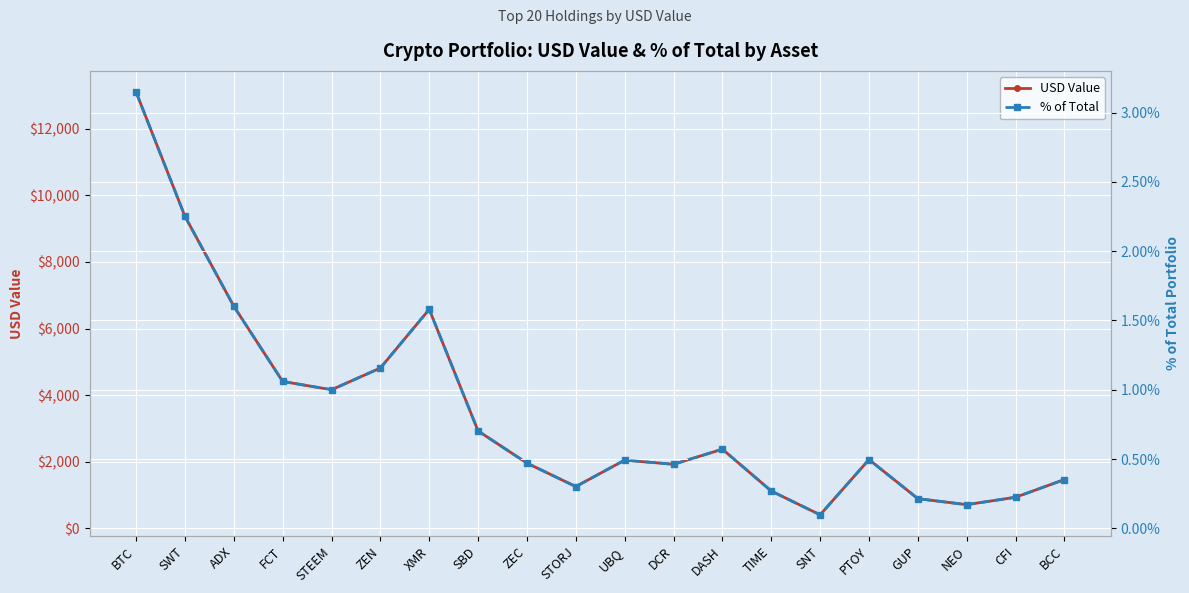

What position from the right is XMR?

14